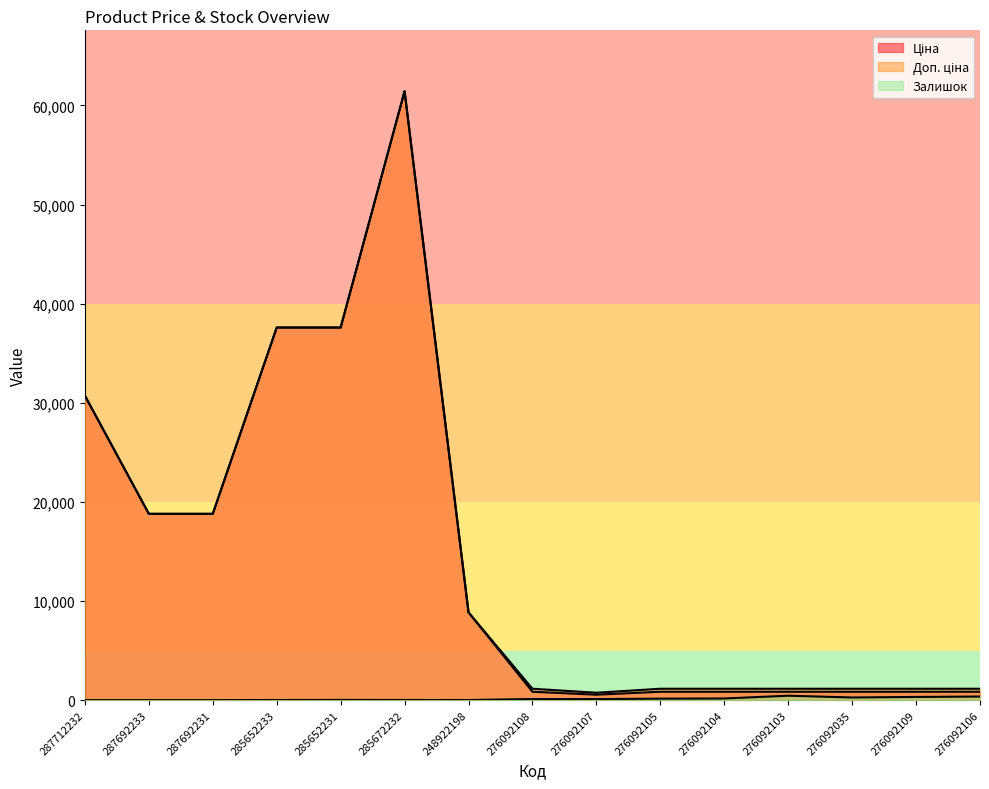

True or false: Ціна and Залишок intersect in this chart.

False